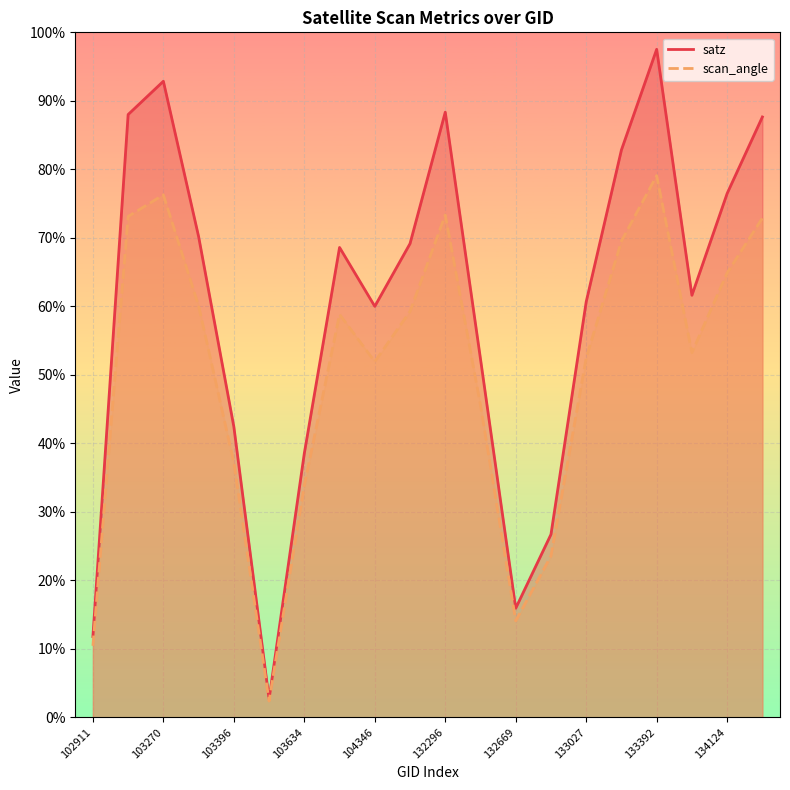

Which category has the lowest value in the satz series?

103515